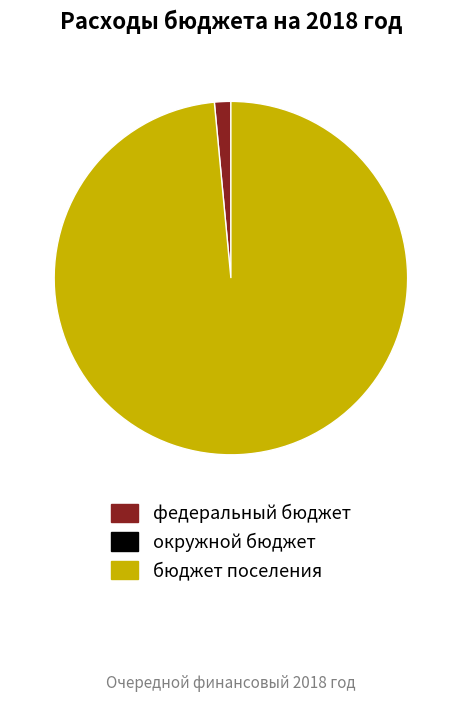

Is there a majority slice in this chart?

Yes